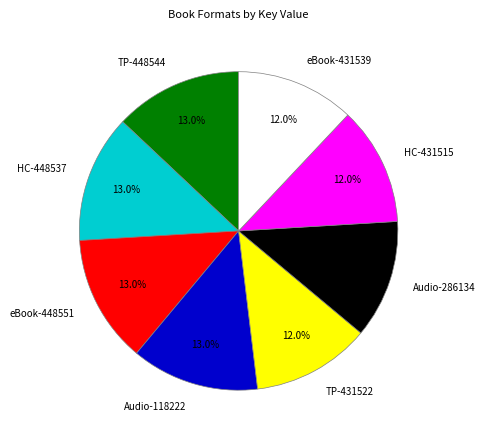

What portion of the pie excludes Audio-118222?

87.0%